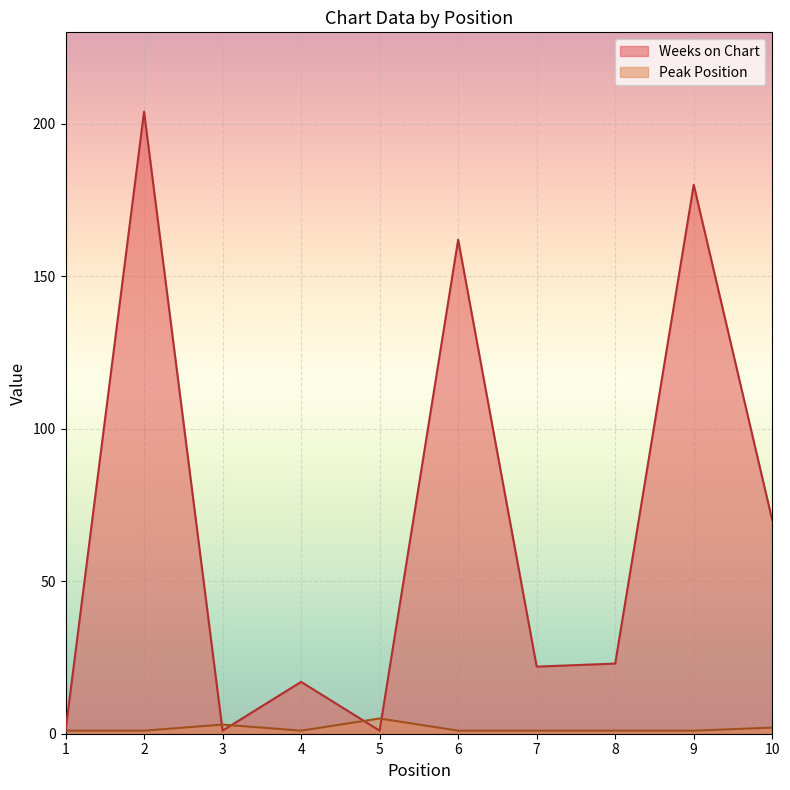

Which series has the largest range (max minus min)?

Weeks on Chart